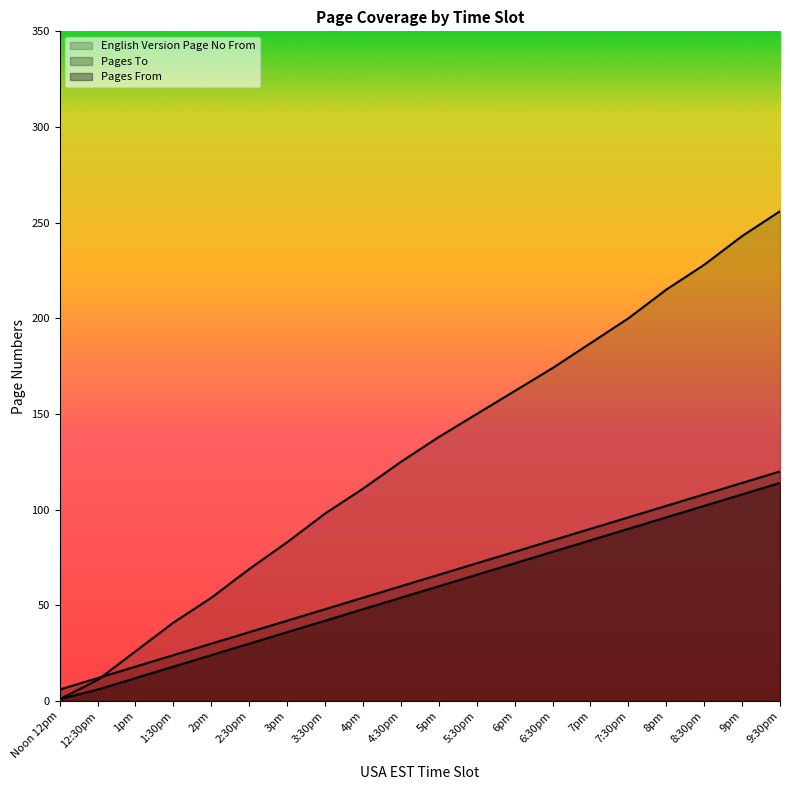

Which category has the highest value across all series?

9:30pm